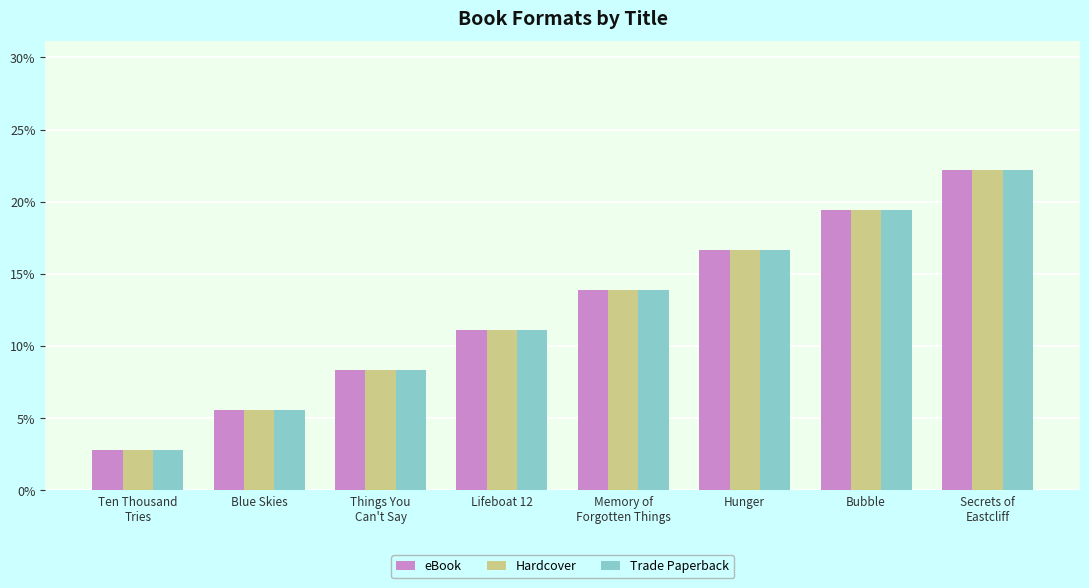

Reading right to left, what are all the values shown in this chart?

eBook: 22.2	19.4	16.7	13.9	11.1	8.3	5.6	2.8
Hardcover: 22.2	19.4	16.7	13.9	11.1	8.3	5.6	2.8
Trade Paperback: 22.2	19.4	16.7	13.9	11.1	8.3	5.6	2.8